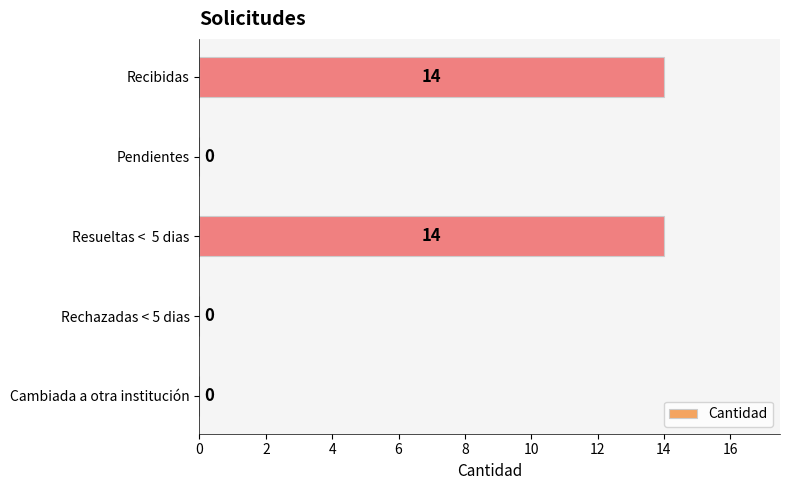

Are the bars horizontal?

Yes